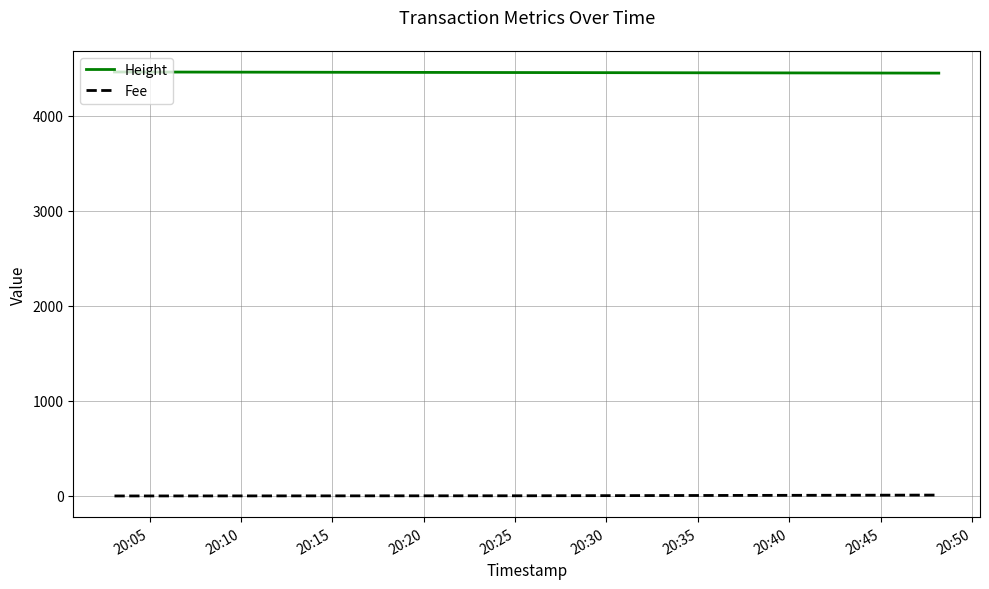

What is the sum of all Height values?

13371.0